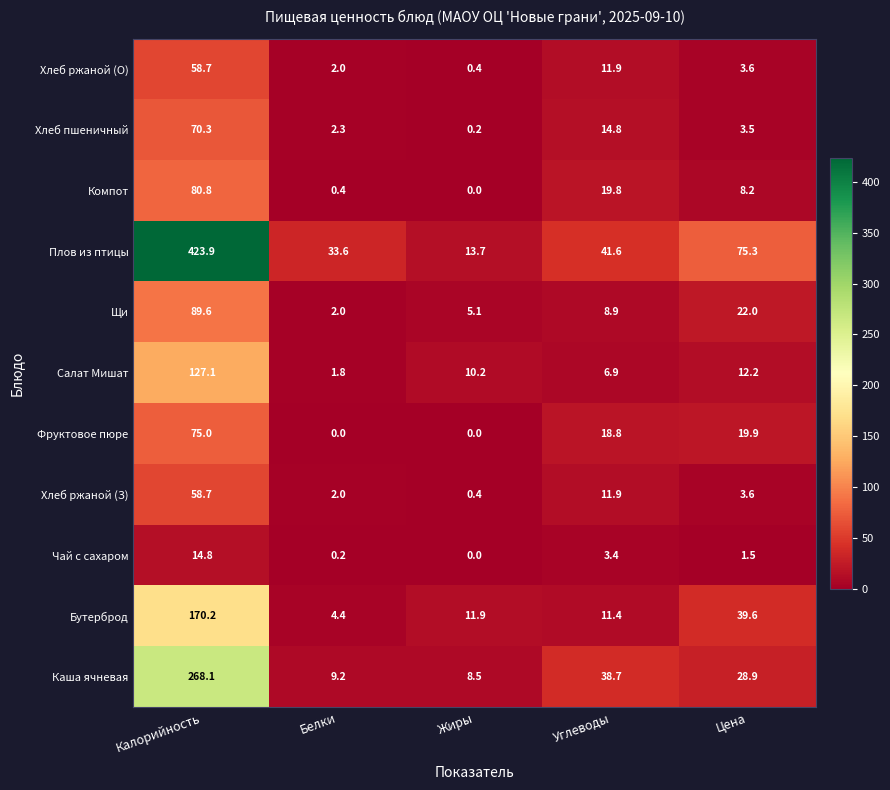

At which category is the sum across all series the highest?

Калорийность